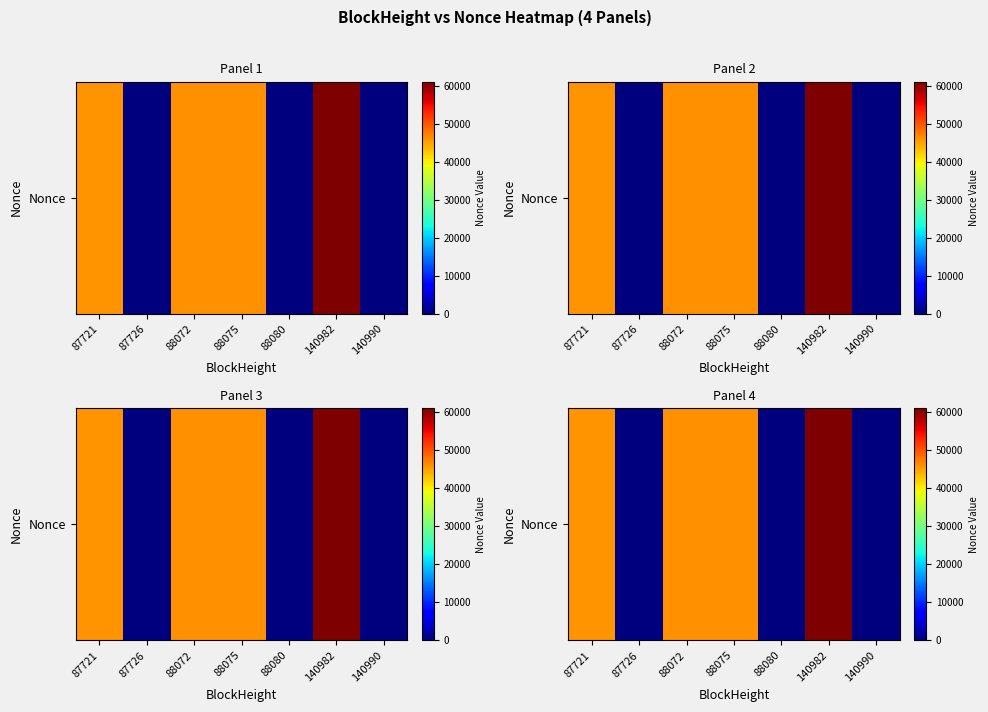

Where does the data first go above 45958?

88072